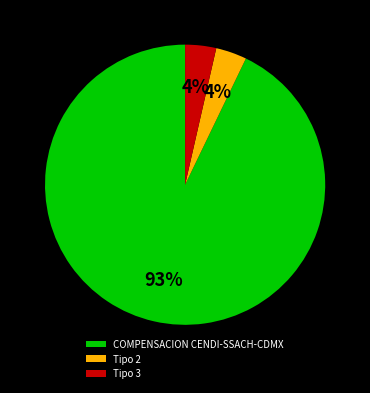

Which category has the biggest portion of the pie?

COMPENSACION CENDI-SSACH-CDMX